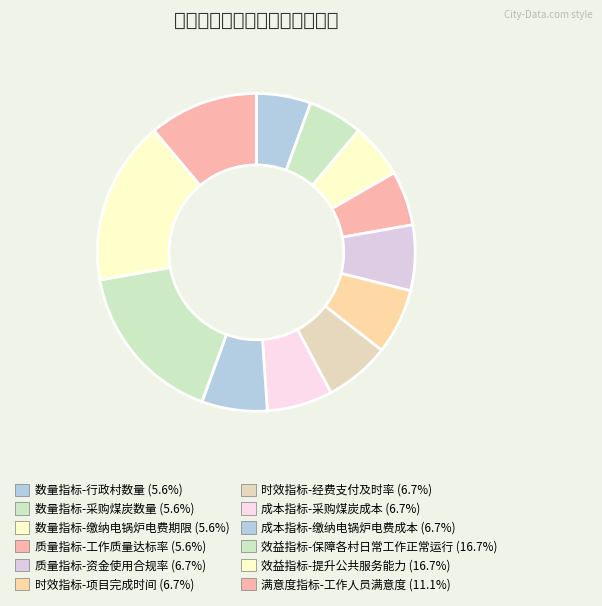

Which category has the biggest portion of the pie?

效益指标-保障各村日常工作正常运行